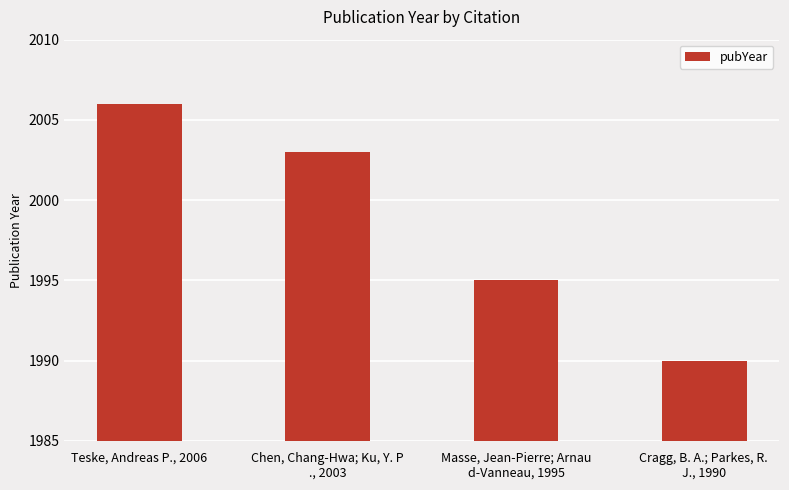

Count the values in the range 1995 to 2006.

3